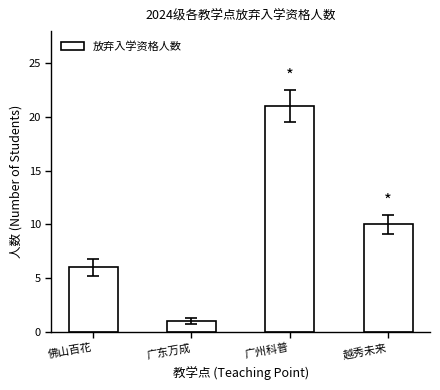

What is the label of the 1st bar from the right?

越秀未来